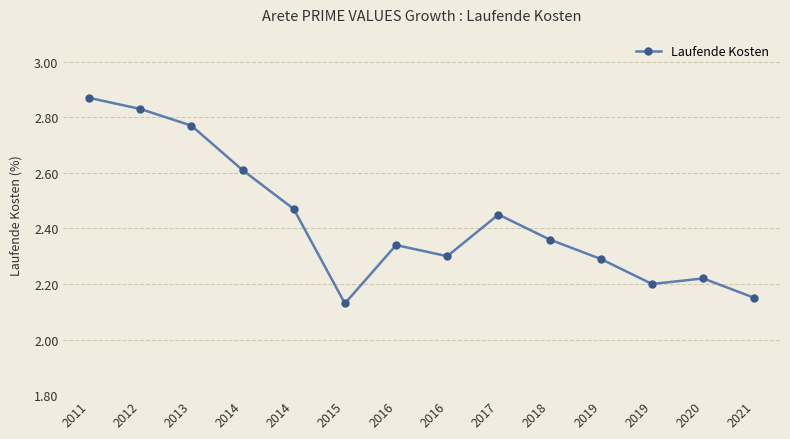

How many lines are shown in the chart?

1